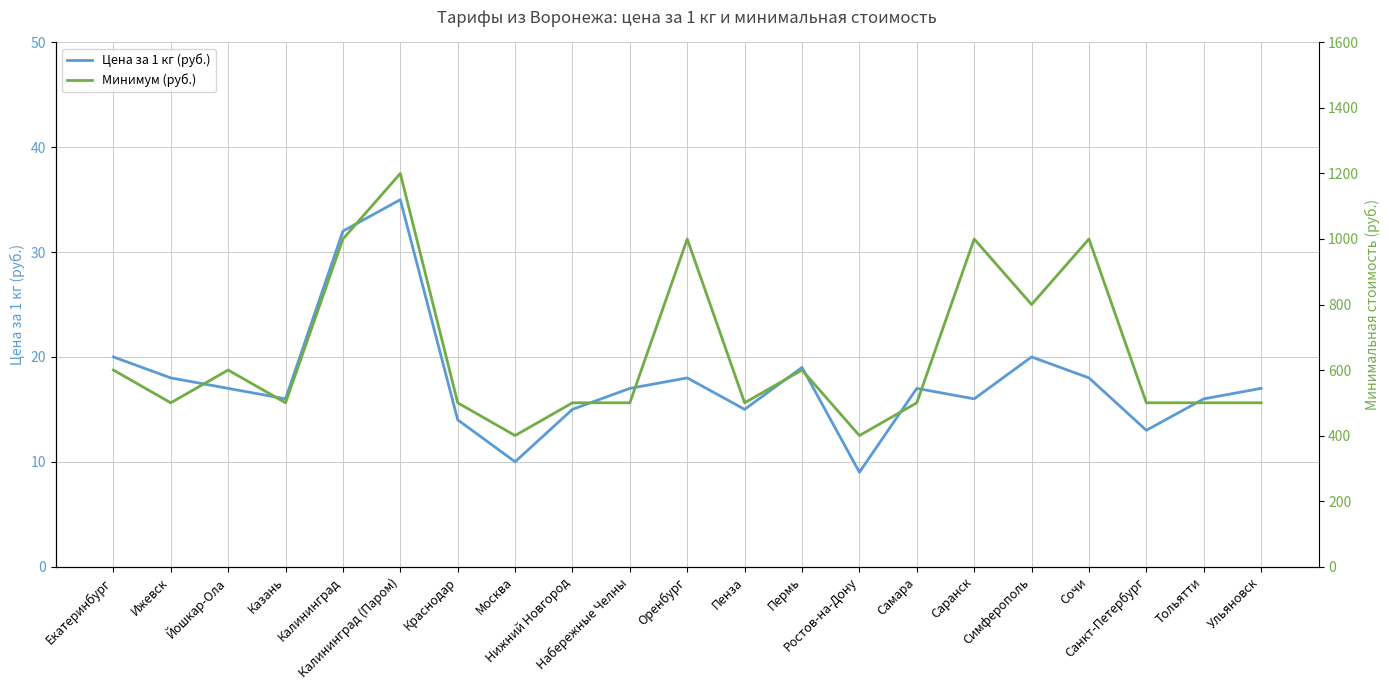

Reading left to right, transcribe all the data shown in this chart.

Цена за 1 кг (руб.): Екатеринбург=20	Ижевск=18	Йошкар-Ола=17	Казань=16	Калининград=32	Калининград (Паром)=35	Краснодар=14	Москва=10	Нижний Новгород=15	Набережные Челны=17	Оренбург=18	Пенза=15	Пермь=19	Ростов-на-Дону=9	Самара=17	Саранск=16	Симферополь=20	Сочи=18	Санкт-Петербург=13	Тольятти=16	Ульяновск=17
Минимум (руб.): Екатеринбург=600	Ижевск=500	Йошкар-Ола=600	Казань=500	Калининград=1000	Калининград (Паром)=1200	Краснодар=500	Москва=400	Нижний Новгород=500	Набережные Челны=500	Оренбург=1000	Пенза=500	Пермь=600	Ростов-на-Дону=400	Самара=500	Саранск=1000	Симферополь=800	Сочи=1000	Санкт-Петербург=500	Тольятти=500	Ульяновск=500